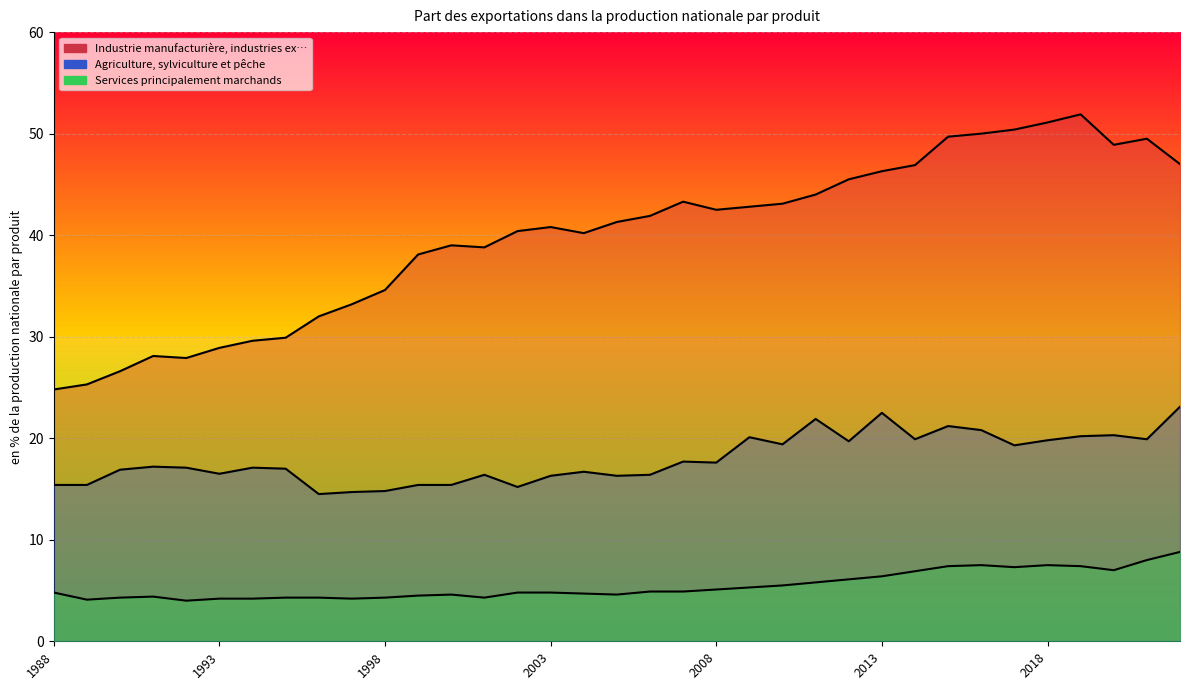

What is the value of the Industrie manufacturière, industries ex… point at the 25th from the left?

45.5